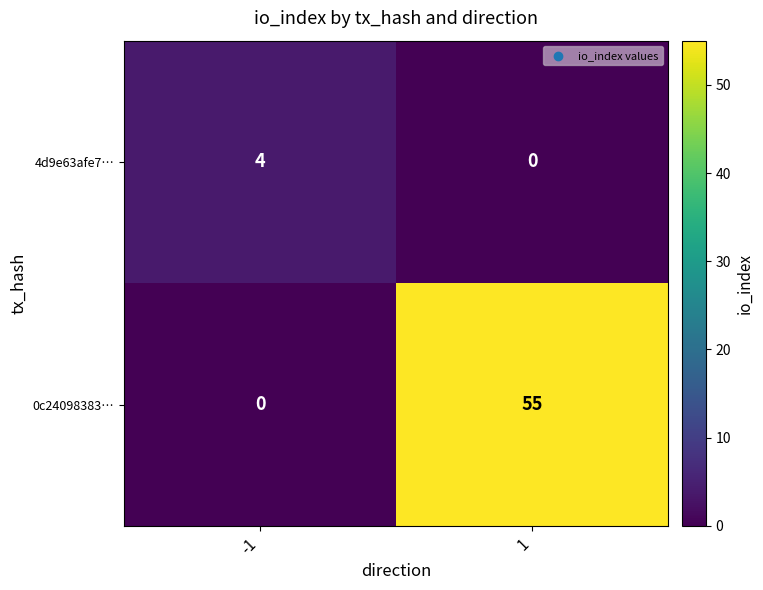

At which category is the sum across all series the highest?

1